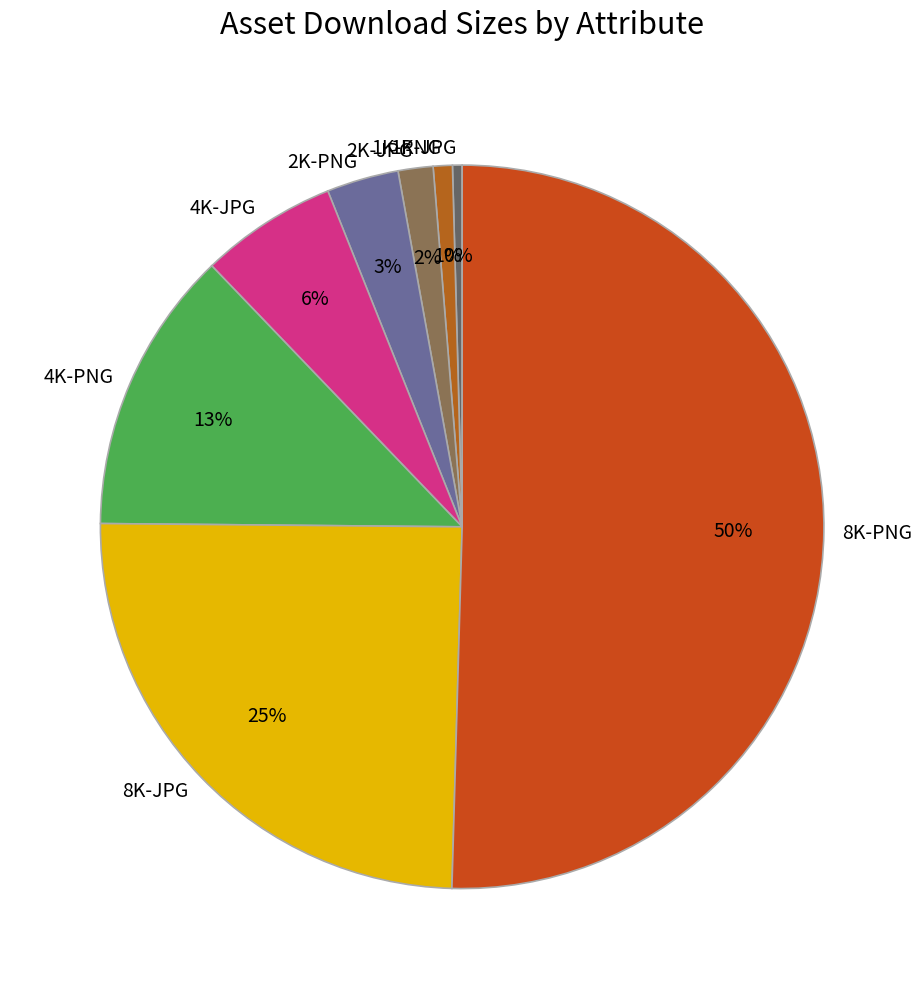

What is the majority slice?

8K-PNG